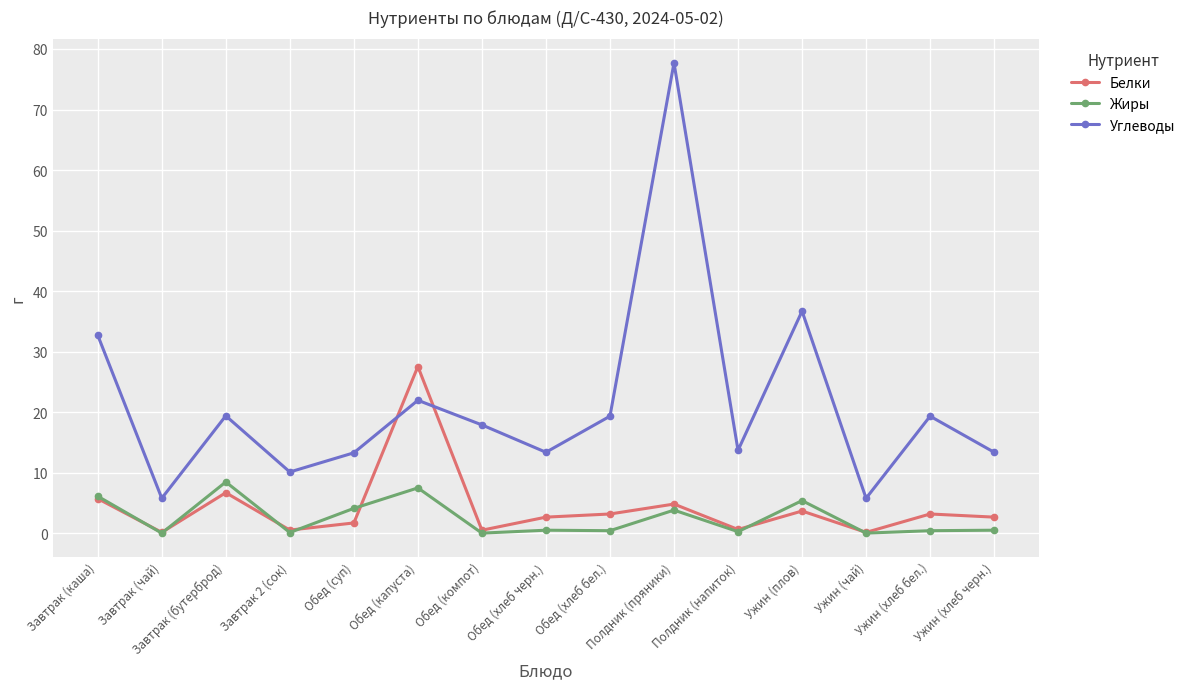

Which series changed the most between Обед (капуста) and Ужин (чай)?

Белки